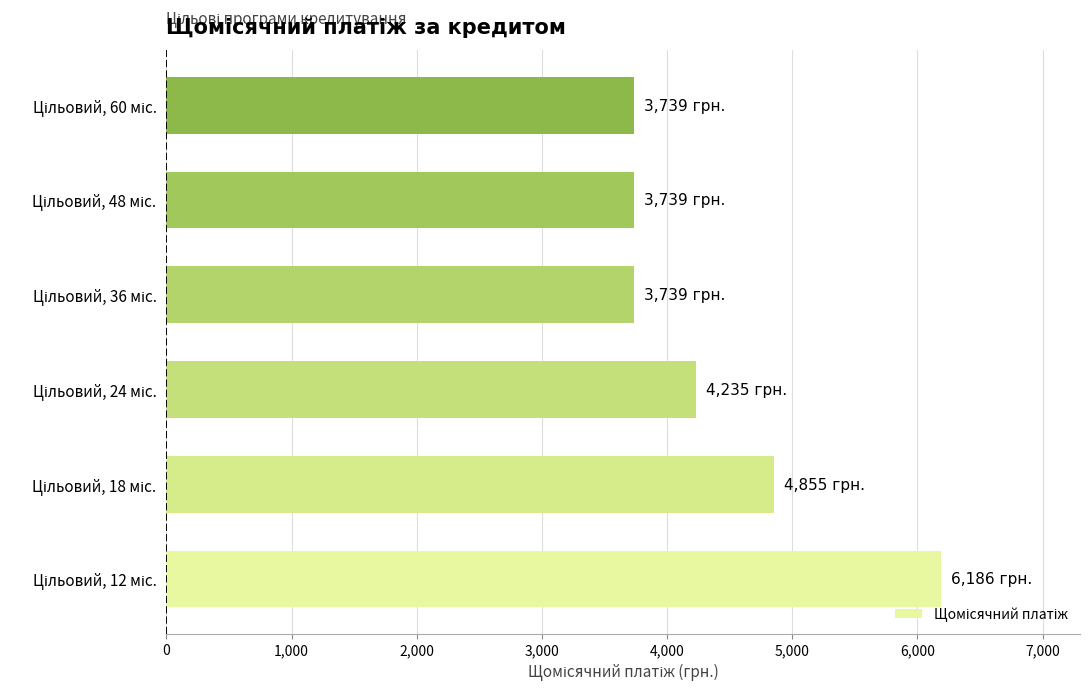

What is the minimum value shown in the chart?

3738.9